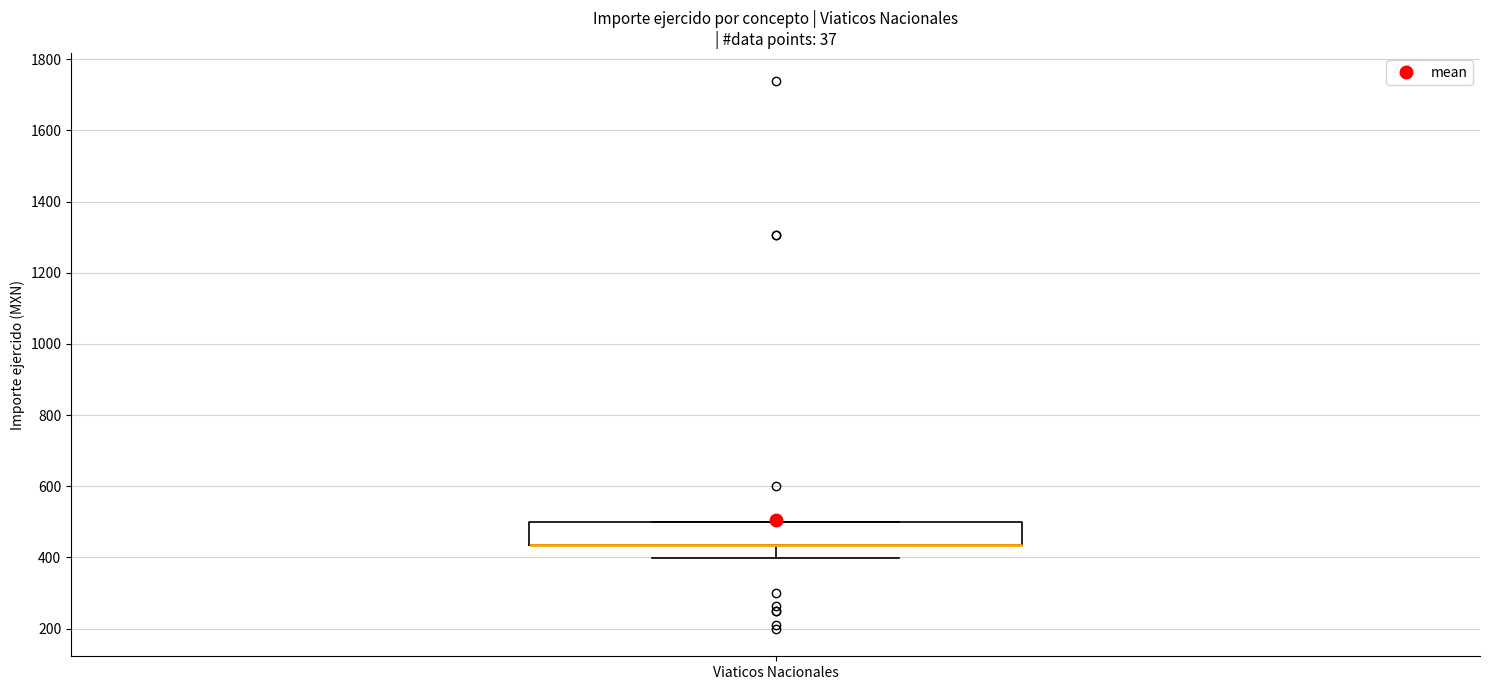

Transcribe this box plot: give where the median line is, the range the box spans, and where the two whiskers end, as read against the y-axis. The values are not printed on the chart, so give them approximately, as read against the axis.

median 440 (drawn on the box's lower edge), box 440 to 500, whiskers 400 to 500